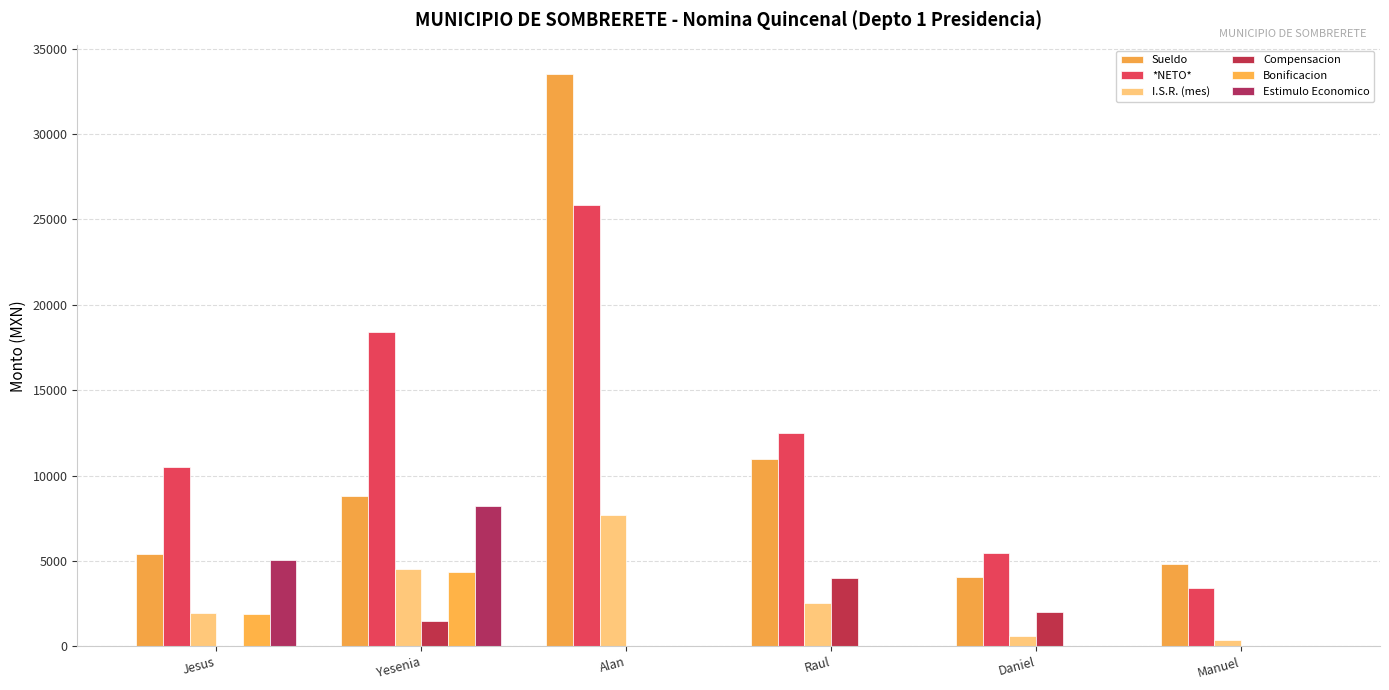

Reading left to right, extract all data points from this chart.

Sueldo: 5423.6	8797.5	33518.6	10991.7	4075.5	4796.6
*NETO*: 10498.6	18405.9	25821.8	12464.4	5470.7	3407.2
I.S.R. (mes): 1964.8	4518.5	7696.7	2527.3	604.8	389.4
Compensacion: 0.0	1500.0	0.0	4000.0	2000.0	0.0
Bonificacion: 1912.1	4335.9	0.0	0.0	0.0	0.0
Estimulo Economico: 5062.0	8211.0	0.0	0.0	0.0	0.0